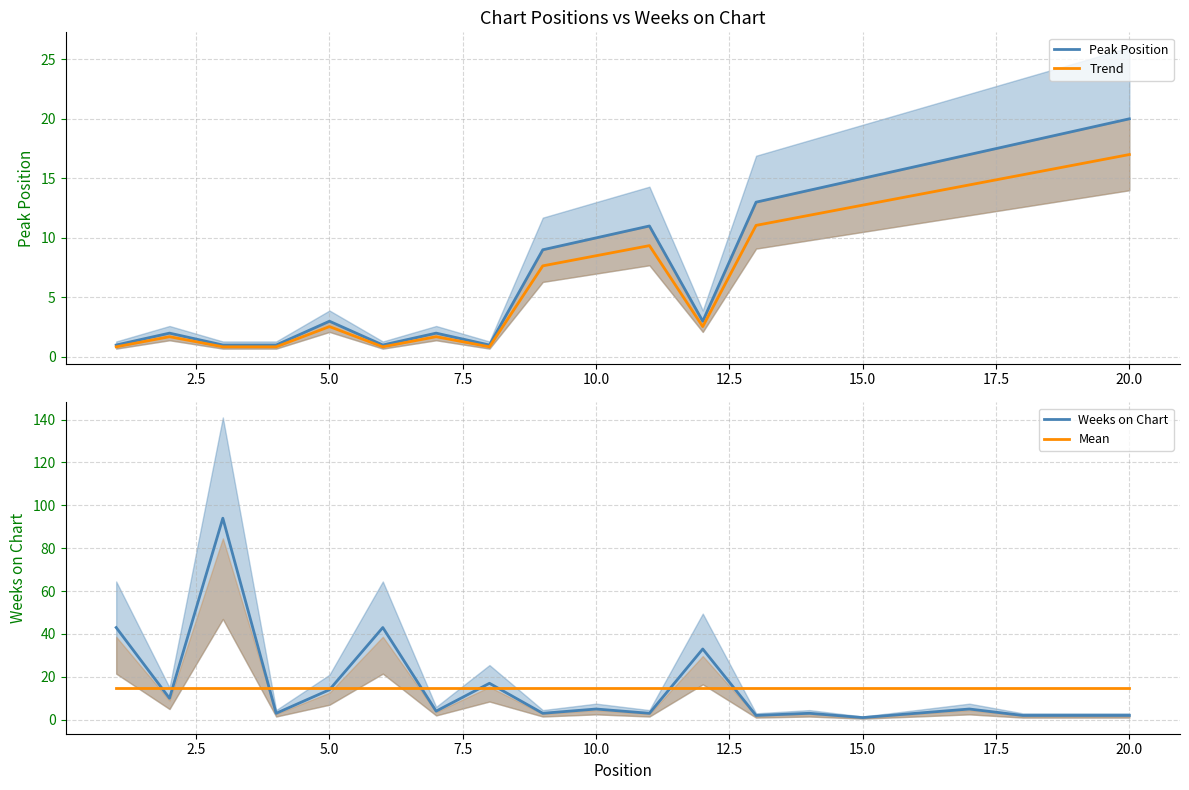

True or false: Peak Position and Trend cross at least once.

False